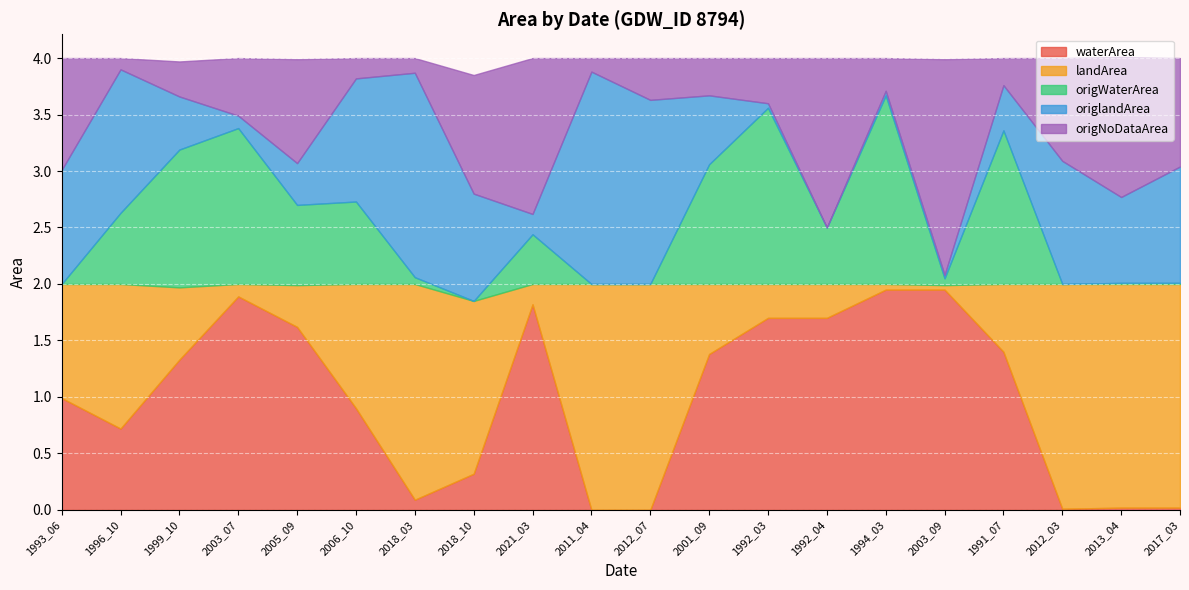

How many interior local valleys does the origNoDataArea series have?

6